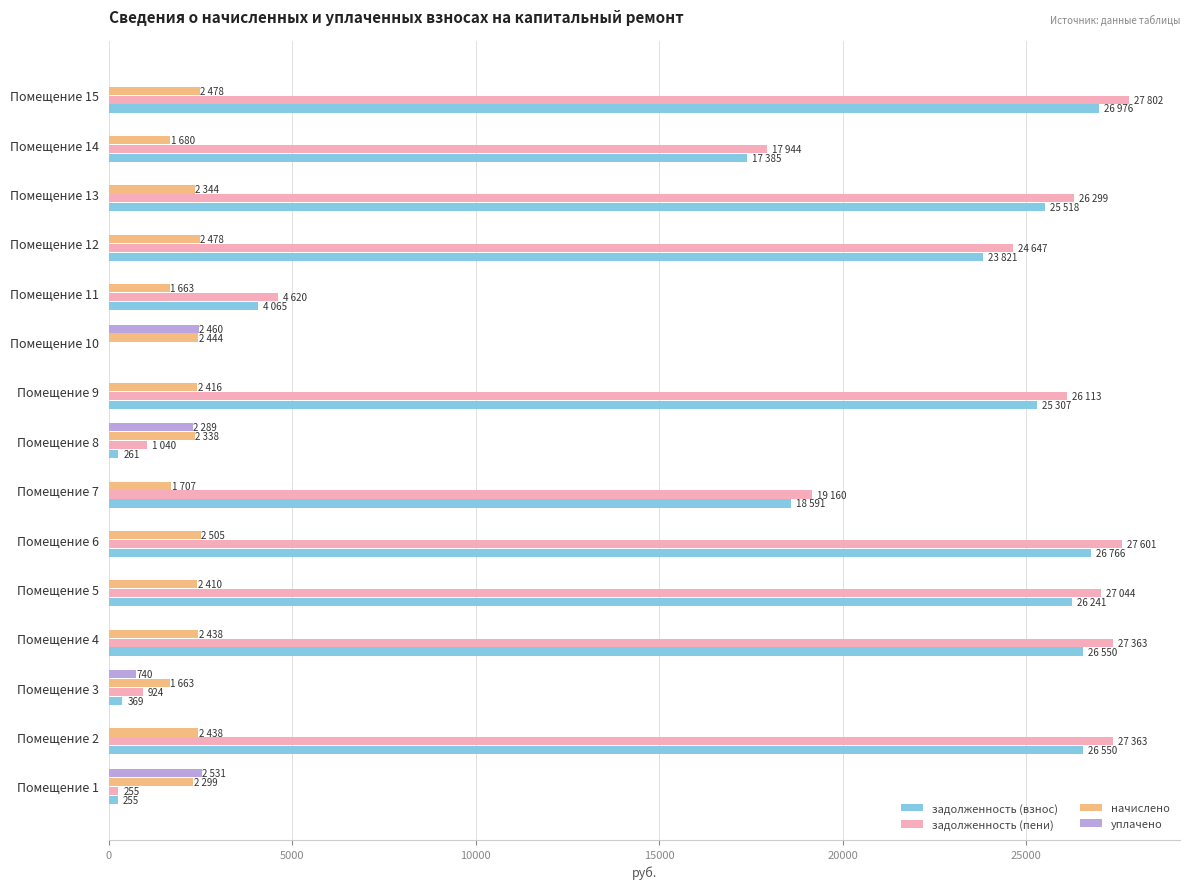

What is the highest value of the уплачено series?

2531.3